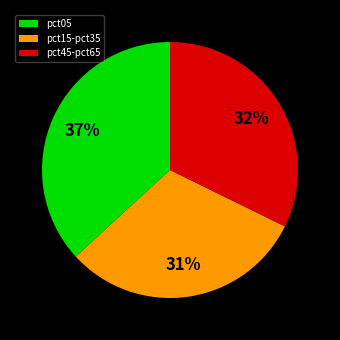

Count the number of slices in the pie.

3